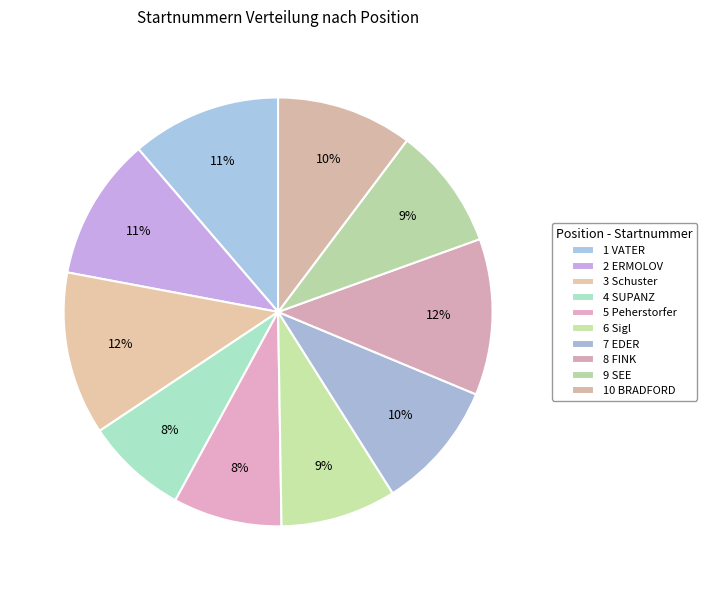

What percentage is NOT represented by 6 Sigl?

91.3%